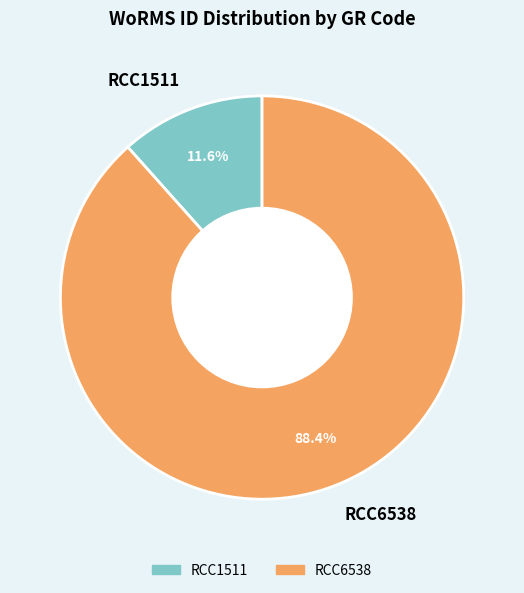

To the nearest percent, what is the combined percentage of RCC6538 and RCC1511?

100%